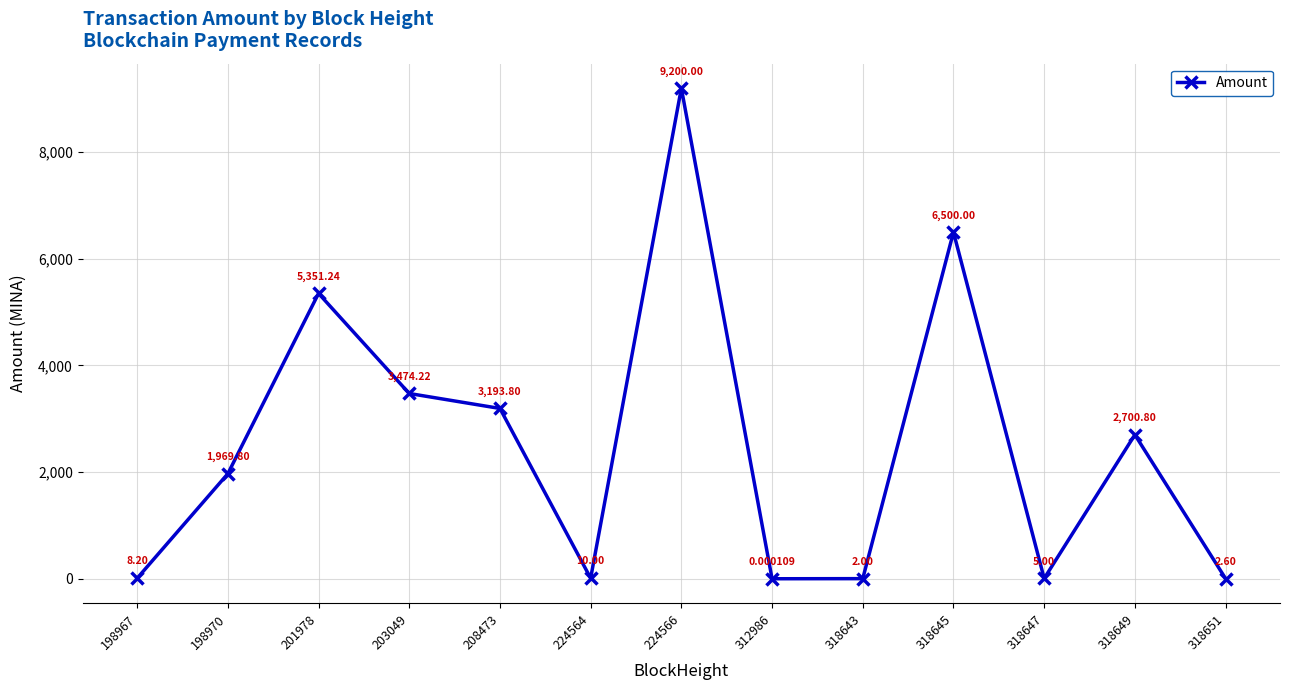

How many points are higher than both their immediate neighbors (excluding endpoints)?

4